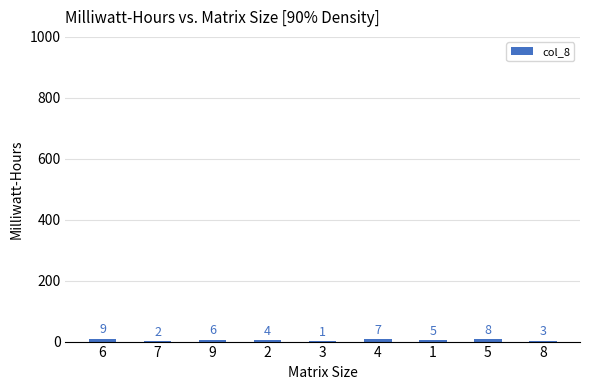

Is it true that the value at 8 is 3?

True